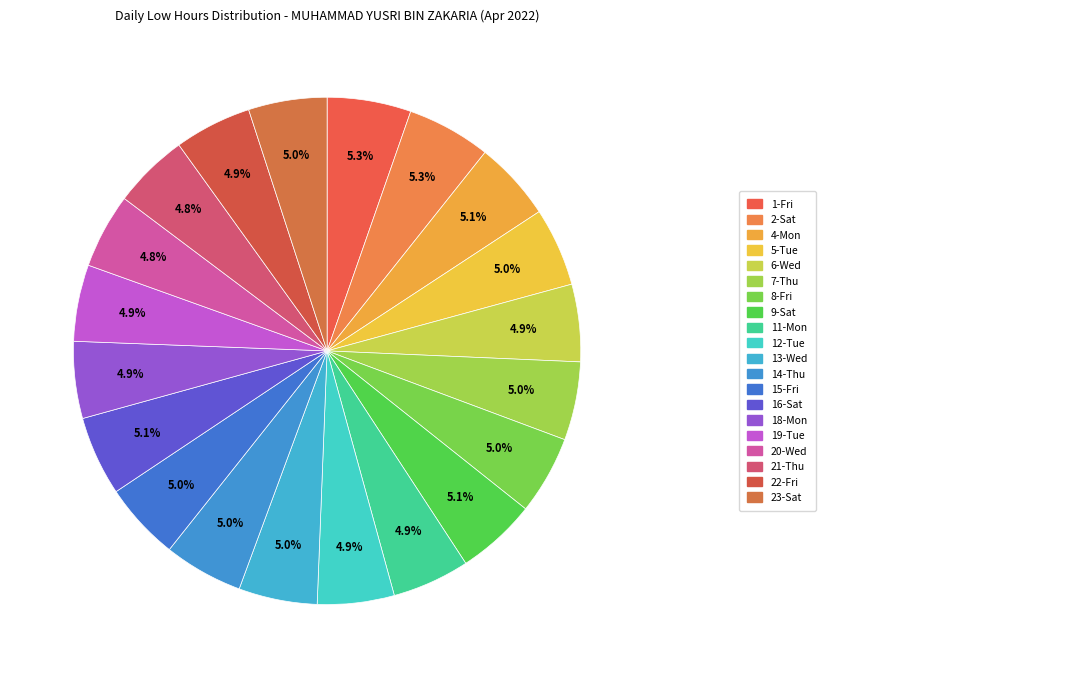

How many slices are in this pie chart?

20